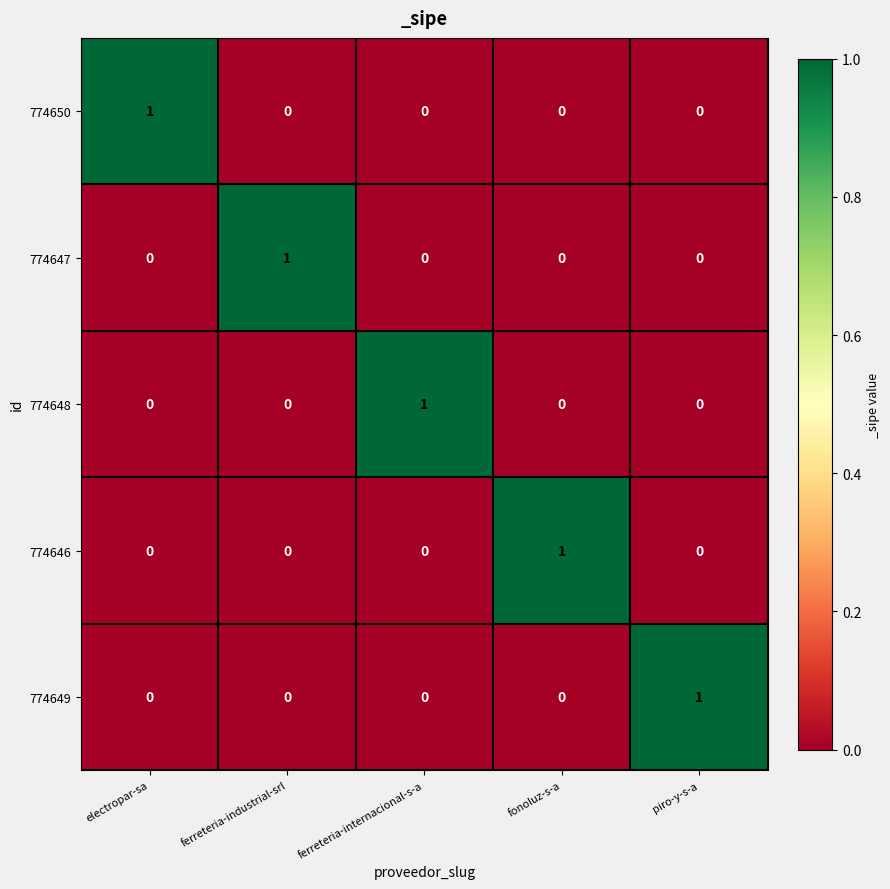

Count the 774649 values in the range 0 to 1.

5